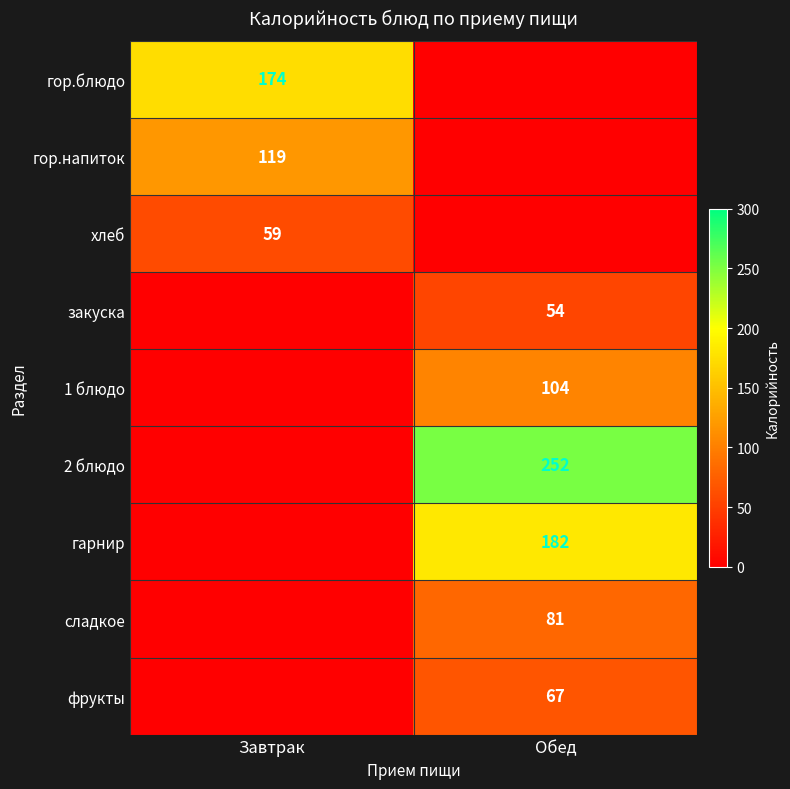

Is it true that гор.напиток equals 119 at Завтрак?

True